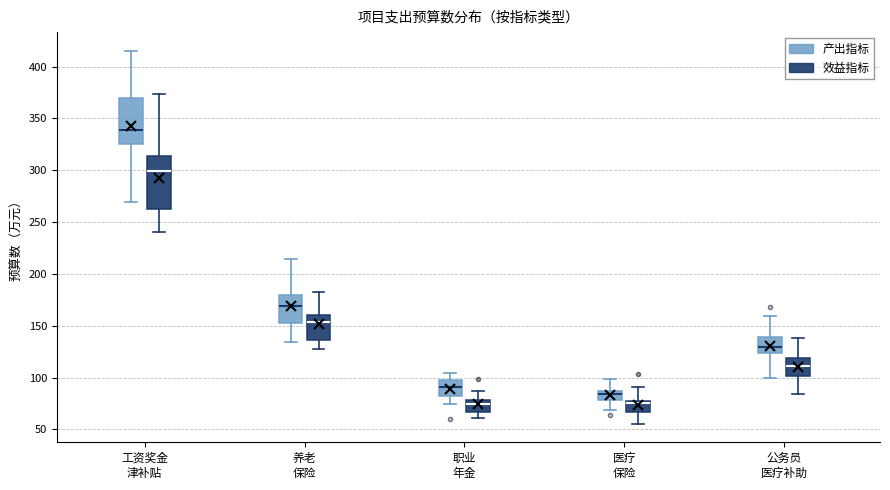

Comparing the boxes themselves (not the whiskers), which one is the tallest?

工资奖金 津补贴 (效益指标)